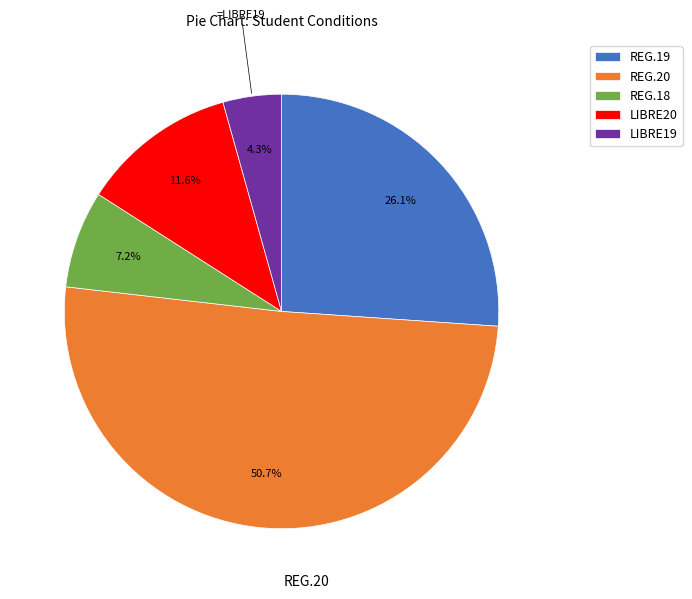

What percentage do LIBRE19 and REG.19 together represent?

30.4%